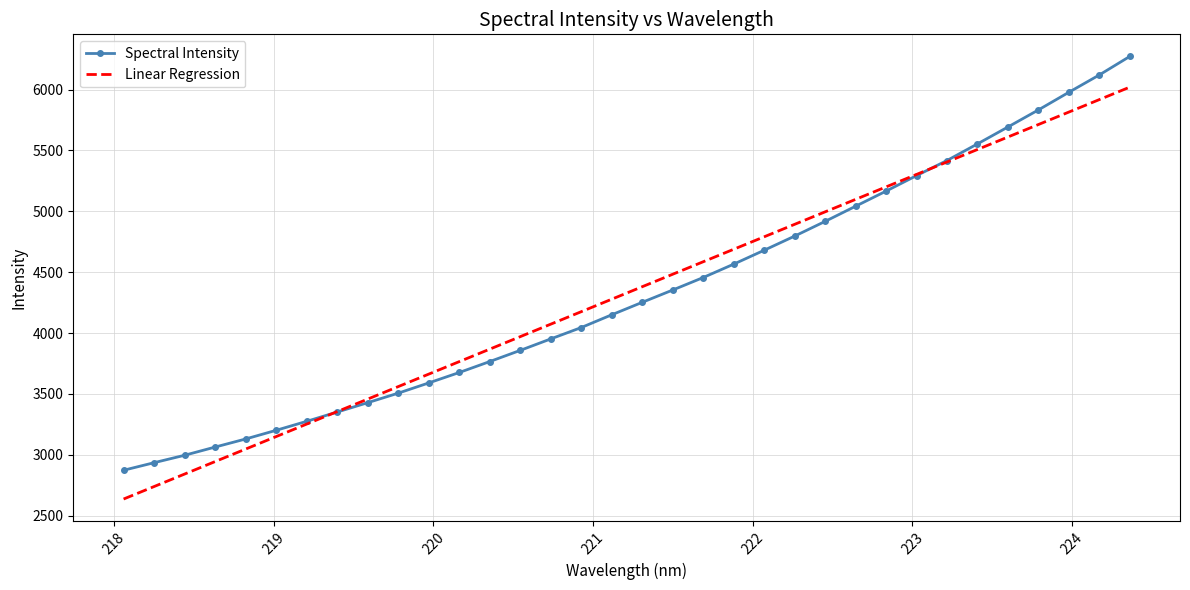

Which series has the widest spread of values?

Spectral Intensity